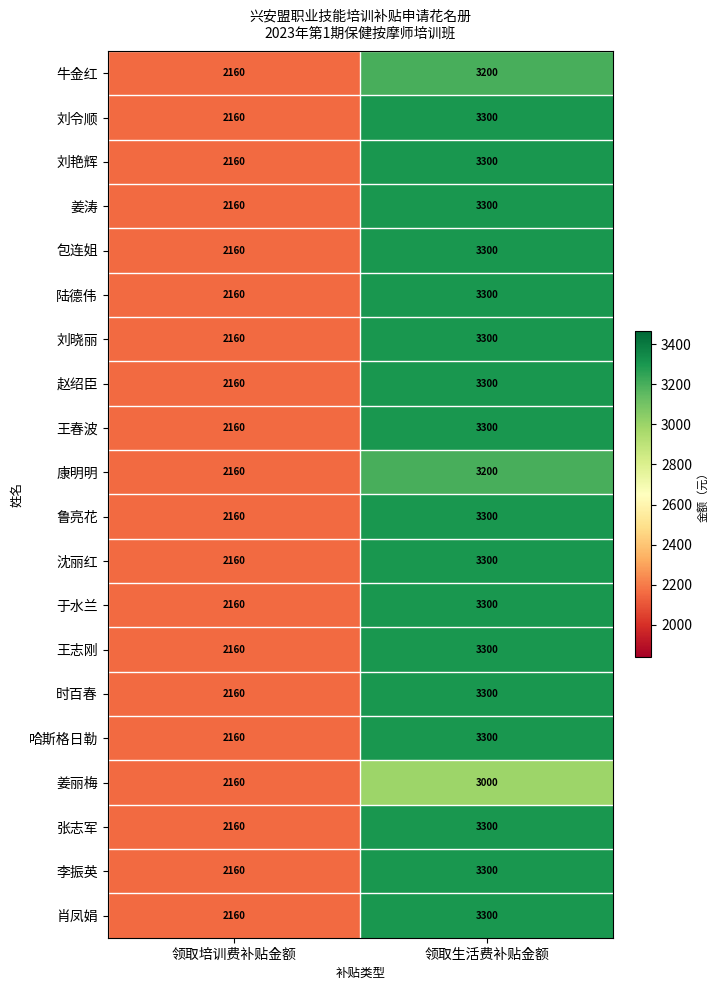

List the labels in order of 赵绍臣 value, largest first.

领取生活费补贴金额, 领取培训费补贴金额